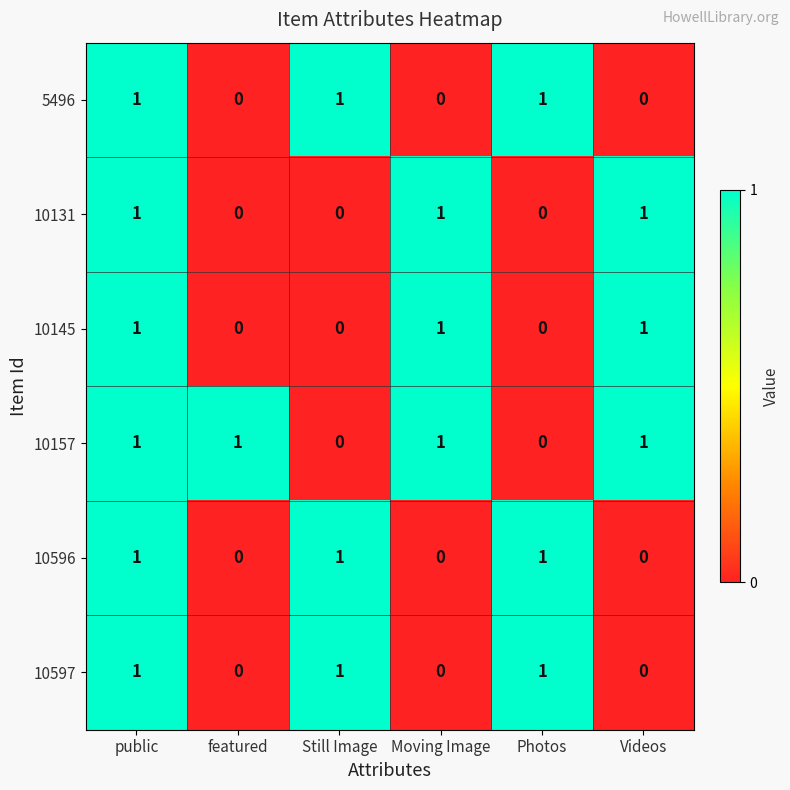

The value of 10157 at Moving Image is 1. True or false?

True